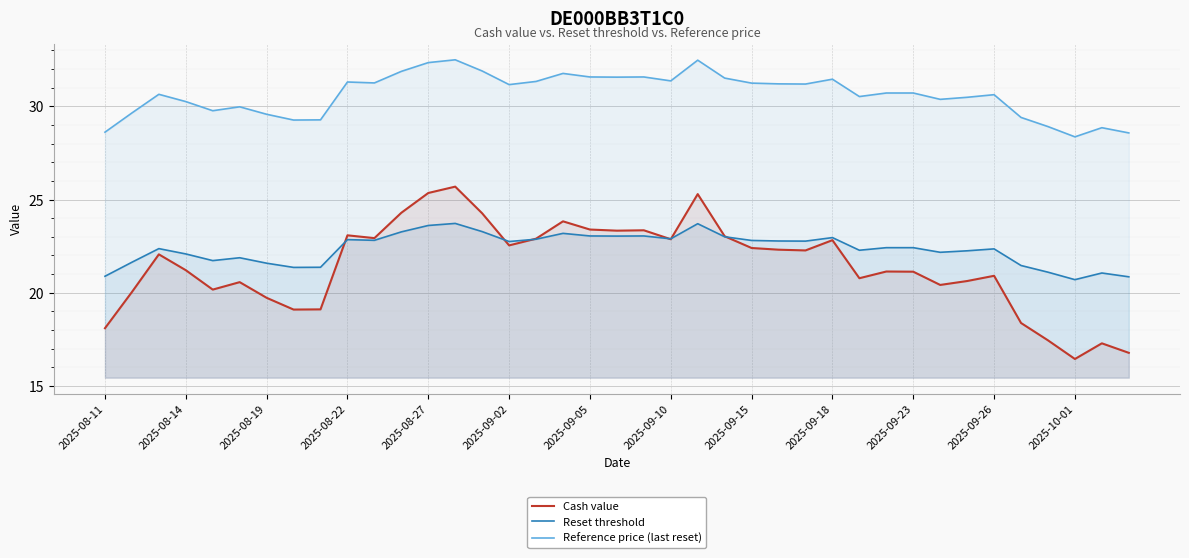

How many series are shown in this chart?

3